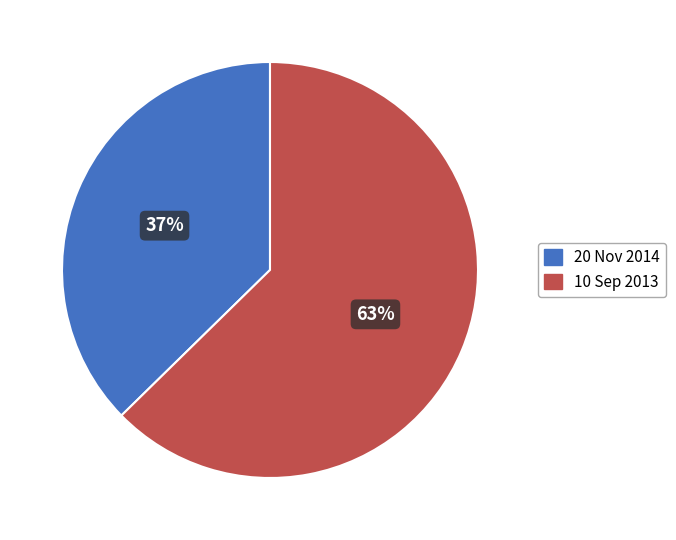

Does 20 Nov 2014 represent more than half of the total?

No